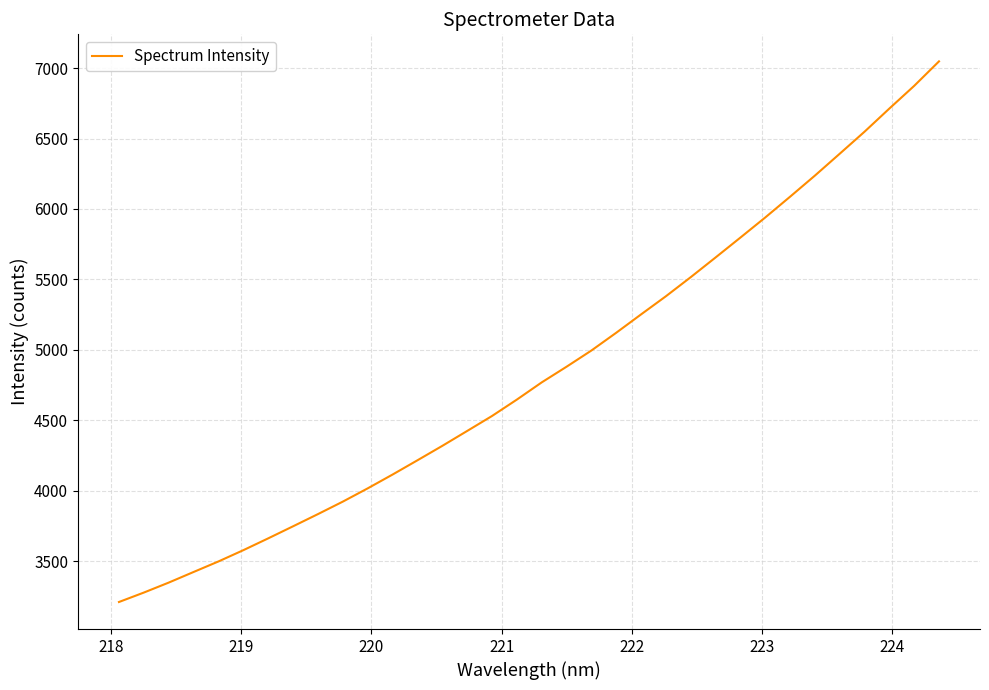

What is the difference between the maximum and minimum values?

3837.0